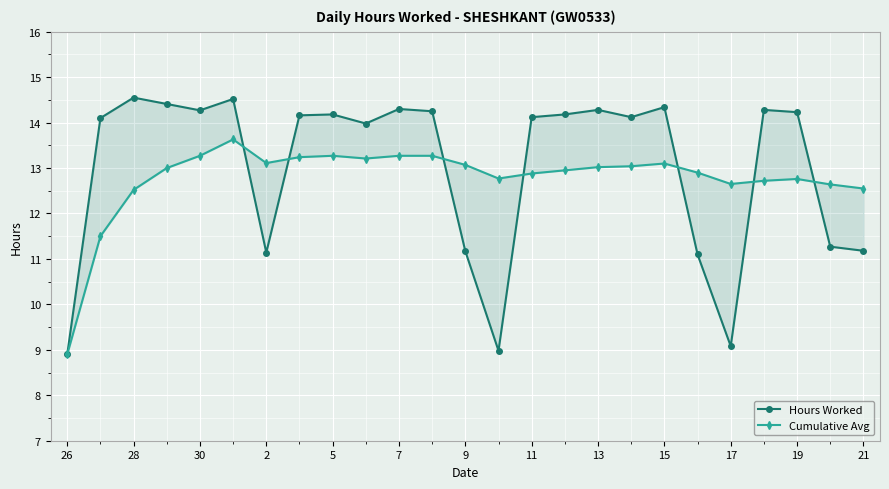

Rank the series by their average value, from highest to lowest.

Hours Worked, Cumulative Avg